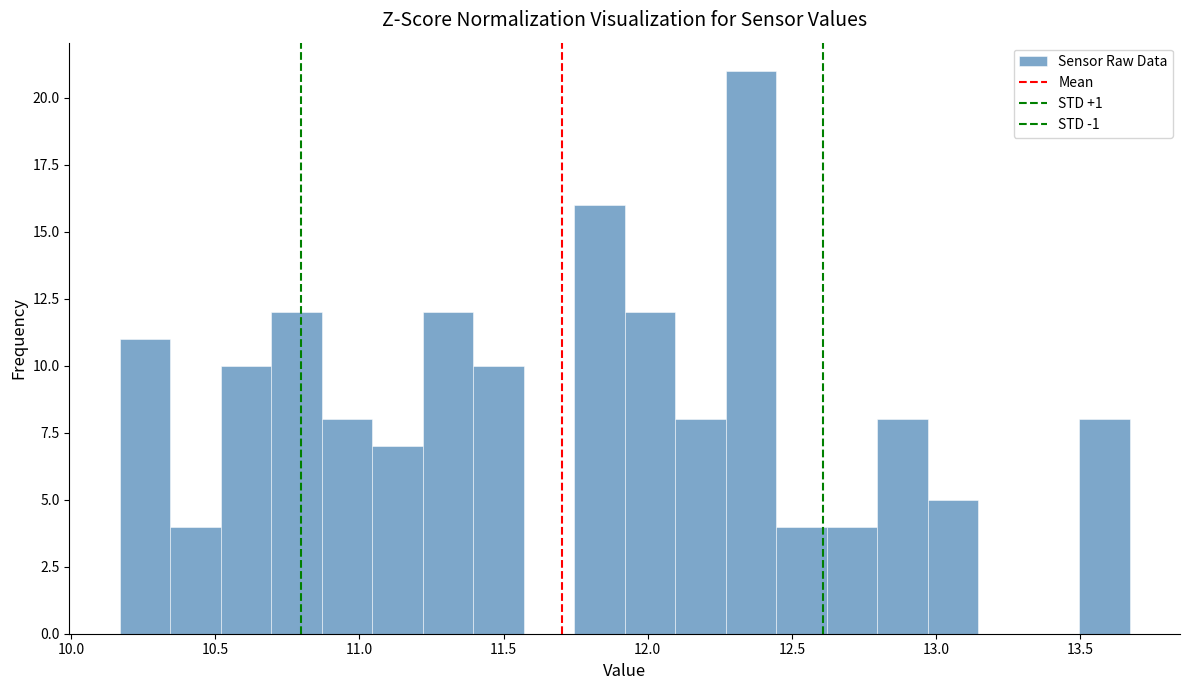

Around what value on the x-axis is the tallest bar? Give the approximate position of its centre, as read against the axis.

12.35